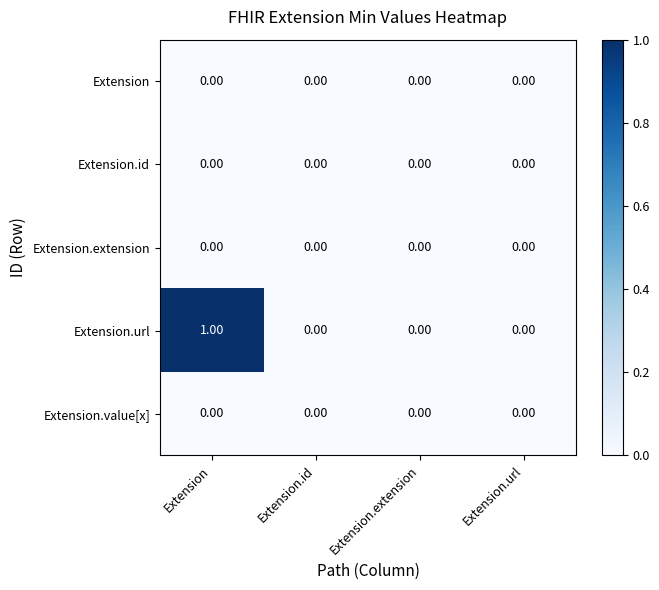

Which category has the highest value in the Extension.url series?

Extension